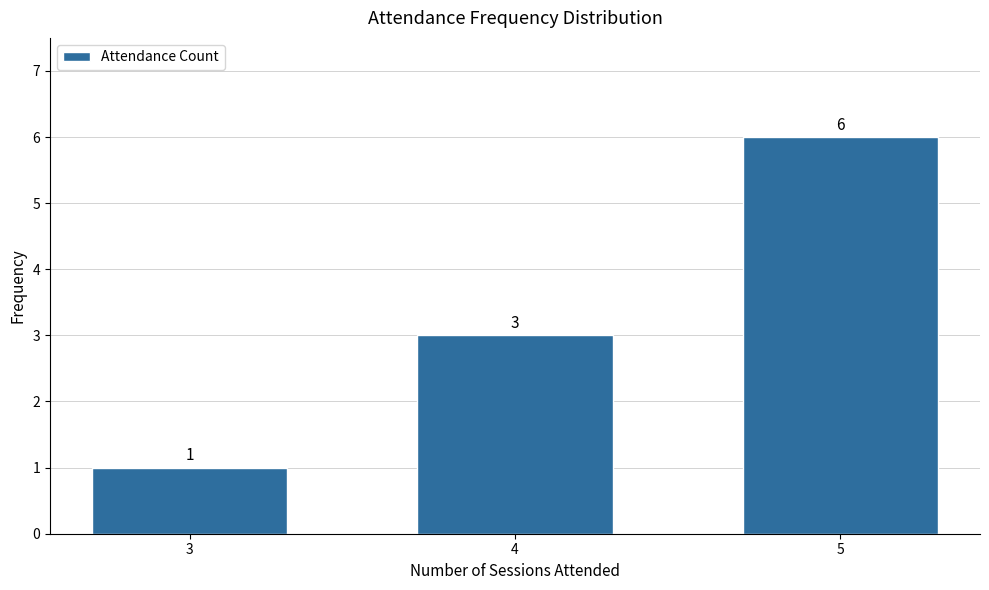

Reading left to right, extract all data points from this chart.

1	3	6